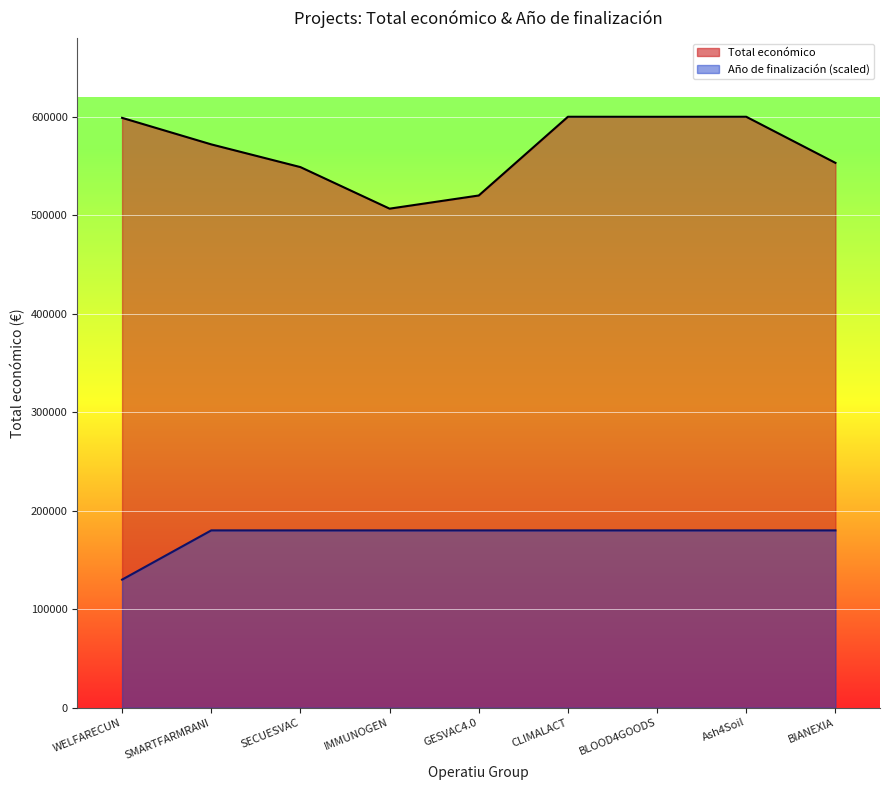

Reading right to left, transcribe all the data shown in this chart.

Total económico: BIANEXIA=553196	Ash4Soil=600000	BLOOD4GOODS=599960	CLIMALACT=600000	GESVAC4.0=520062	IMMUNOGEN=506703	SECUESVAC=548889	SMARTFARMRANI=571965	WELFARECUN=598909
Año de finalización: BIANEXIA=180000	Ash4Soil=180000	BLOOD4GOODS=180000	CLIMALACT=180000	GESVAC4.0=180000	IMMUNOGEN=180000	SECUESVAC=180000	SMARTFARMRANI=180000	WELFARECUN=130000